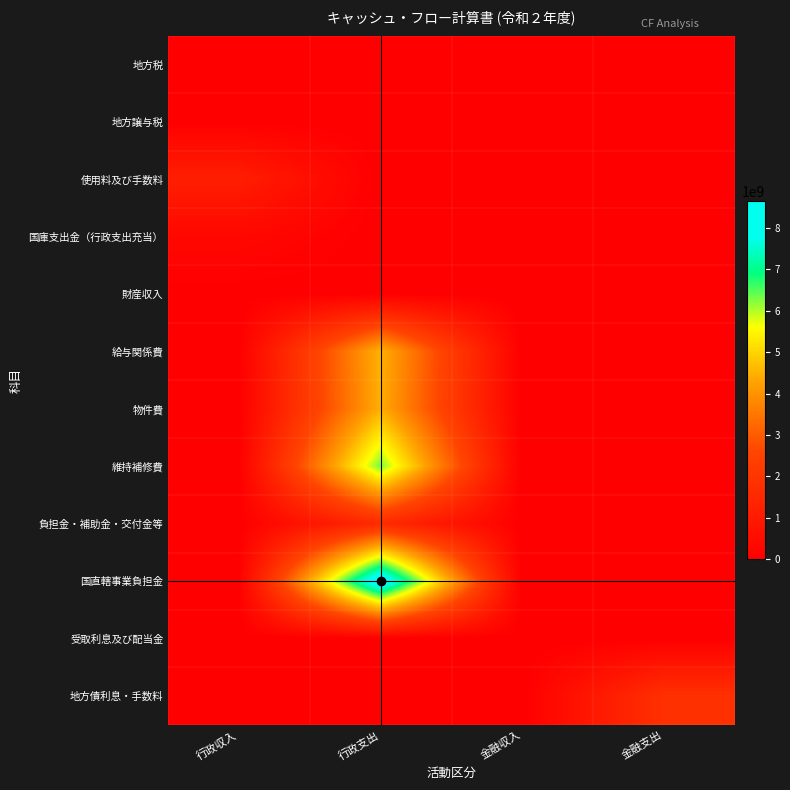

Reading left to right, extract all data points from this chart.

地方税: 行政収入=0	行政支出=0	金融収入=0	金融支出=0
地方譲与税: 行政収入=0	行政支出=0	金融収入=0	金融支出=0
使用料及び手数料: 行政収入=1152893700	行政支出=0	金融収入=0	金融支出=0
国庫支出金（行政支出充当）: 行政収入=313807185	行政支出=0	金融収入=0	金融支出=0
財産収入: 行政収入=4307287	行政支出=0	金融収入=0	金融支出=0
給与関係費: 行政収入=0	行政支出=4516260669	金融収入=0	金融支出=0
物件費: 行政収入=0	行政支出=4463033479	金融収入=0	金融支出=0
維持補修費: 行政収入=0	行政支出=6300121196	金融収入=0	金融支出=0
負担金・補助金・交付金等: 行政収入=0	行政支出=1615169107	金融収入=0	金融支出=0
国直轄事業負担金: 行政収入=0	行政支出=8645577812	金融収入=0	金融支出=0
受取利息及び配当金: 行政収入=0	行政支出=0	金融収入=0	金融支出=0
地方債利息・手数料: 行政収入=0	行政支出=0	金融収入=0	金融支出=1833549496